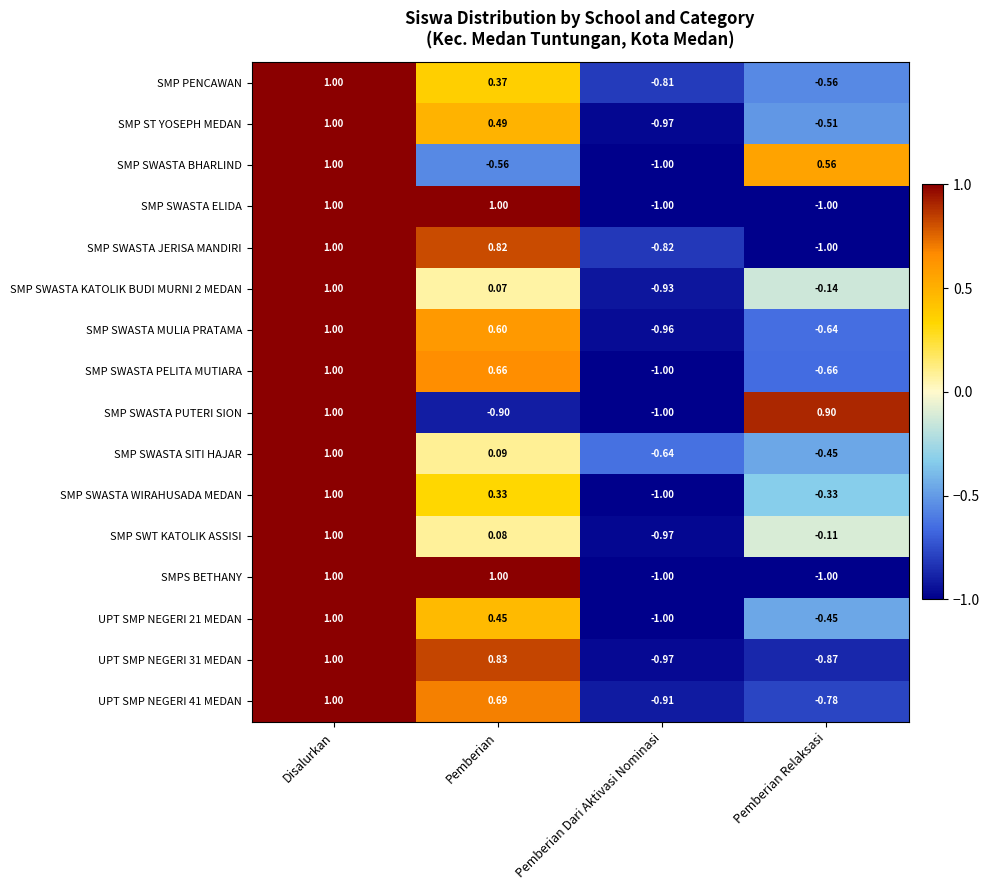

How many distinct data groups are displayed?

16